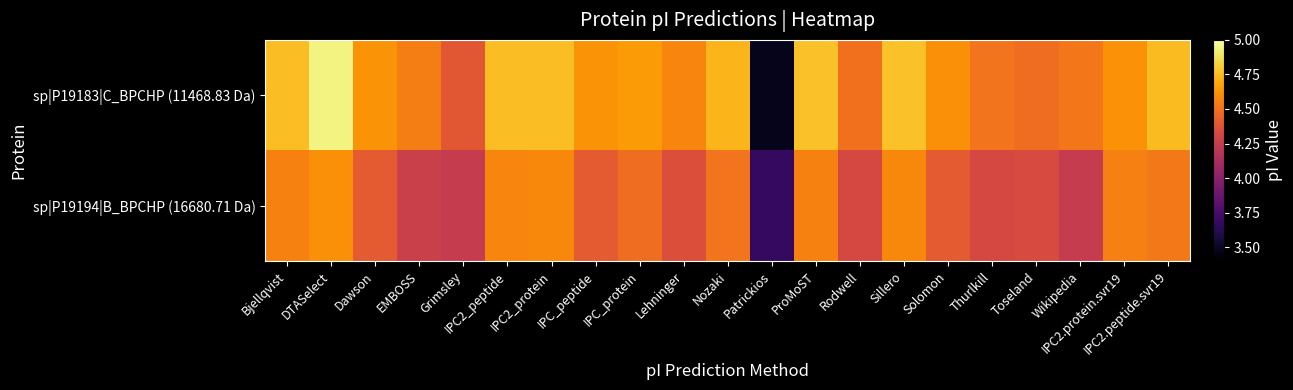

At how many categories does at least one series exceed 4?

20